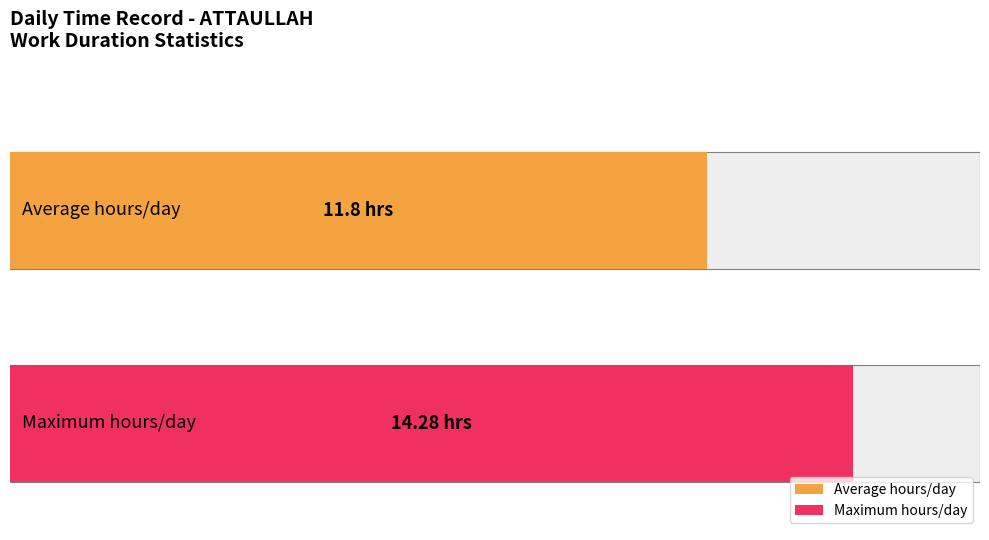

What is the greatest value displayed?

14.3